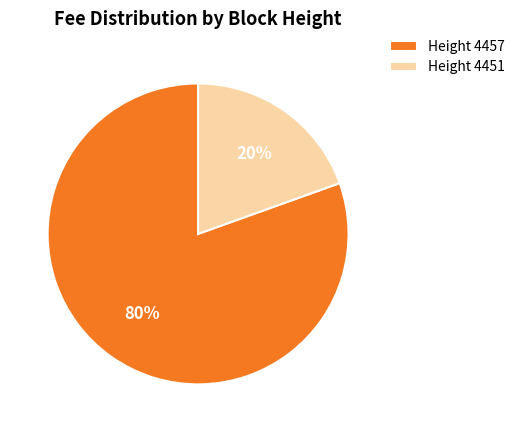

Rank the categories by value from highest to lowest.

Height 4457, Height 4451